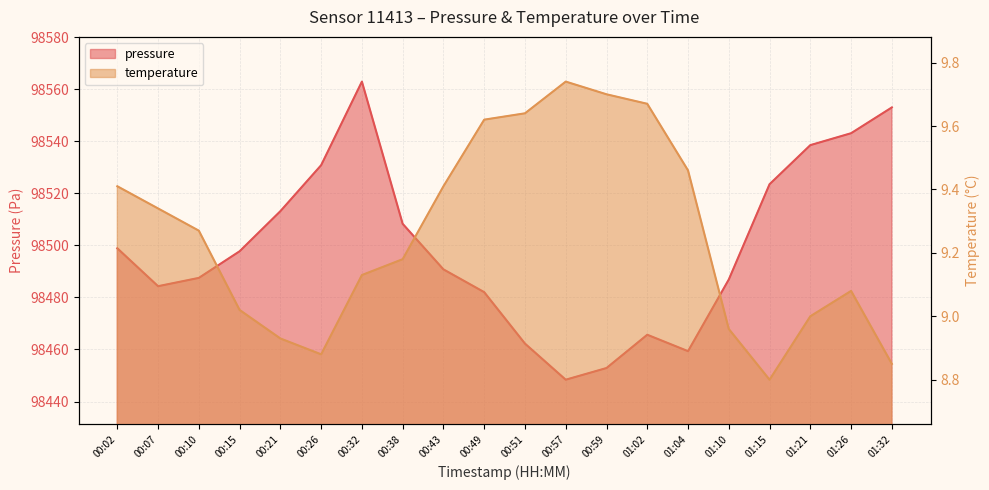

Where is the first local minimum for pressure?

00:07